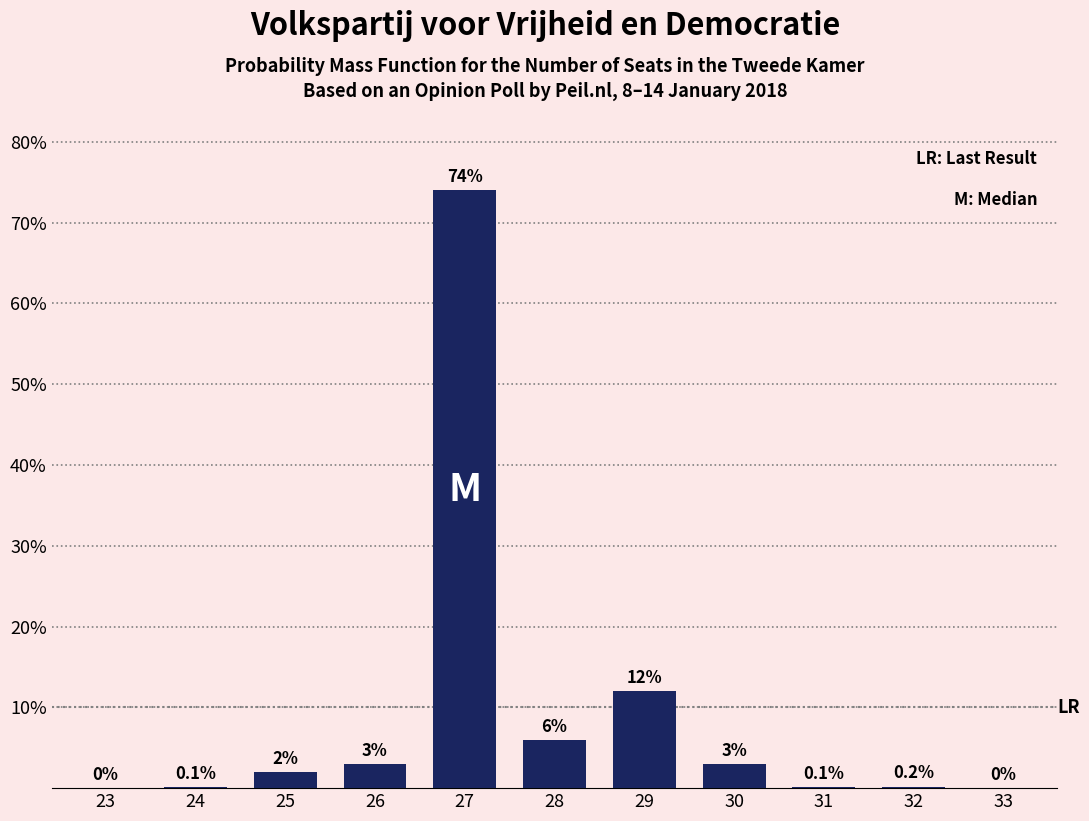

Reading left to right, list all the values displayed in this chart.

23=0.0	24=0.1	25=2.0	26=3.0	27=74.0	28=6.0	29=12.0	30=3.0	31=0.1	32=0.2	33=0.0